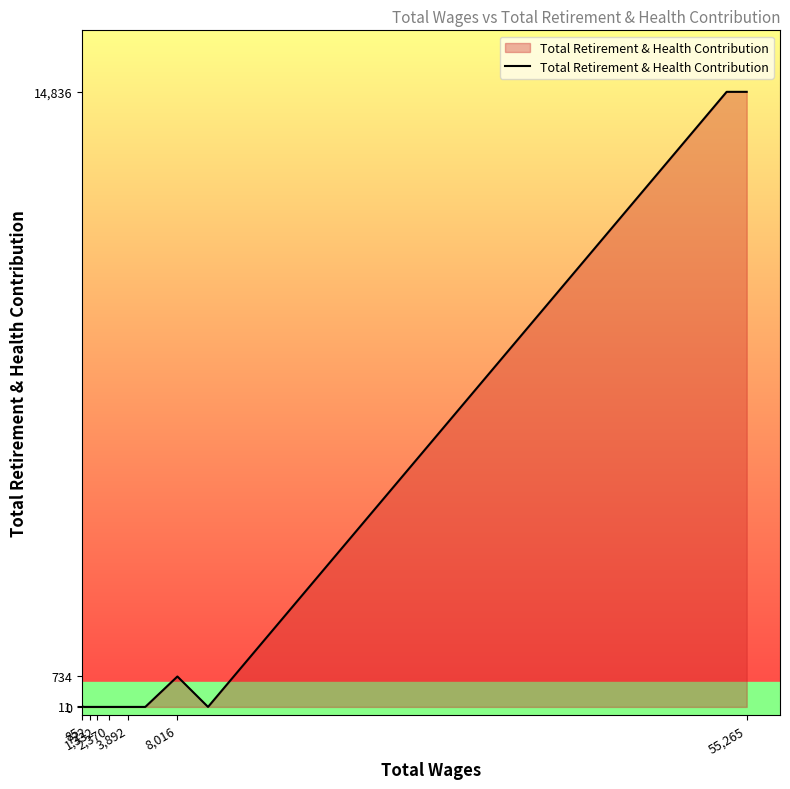

What is the maximum value shown in the chart?

14836